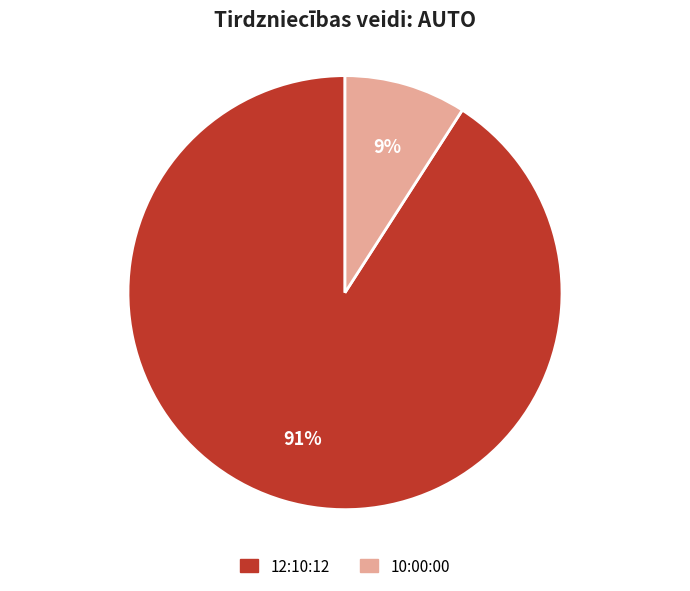

Is the sum of 10:00:00 and 12:10:12 greater than half?

Yes